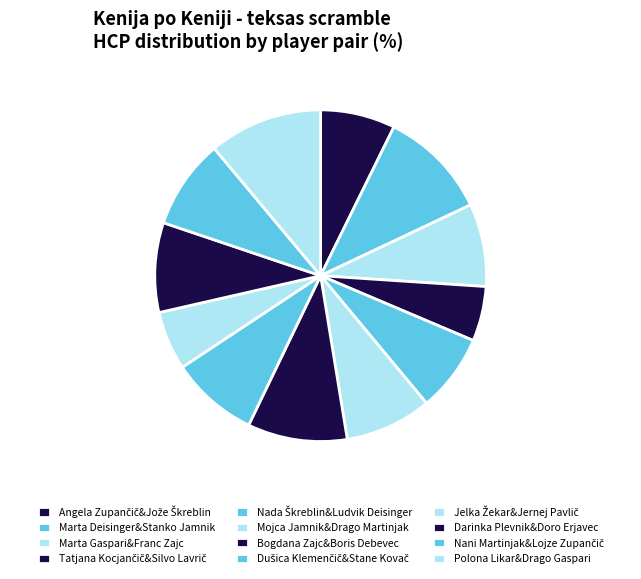

How many slices are in this pie chart?

12